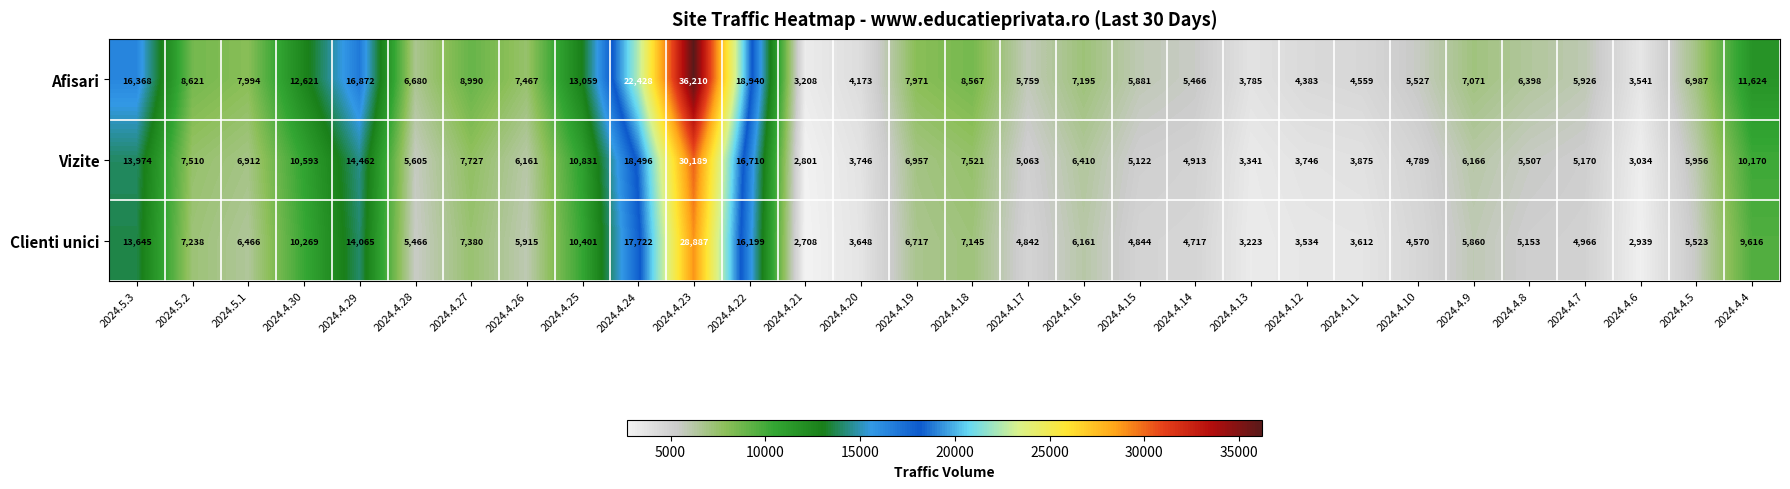

List the series in order of their peak value, highest first.

Afisari, Vizite, Clienti unici